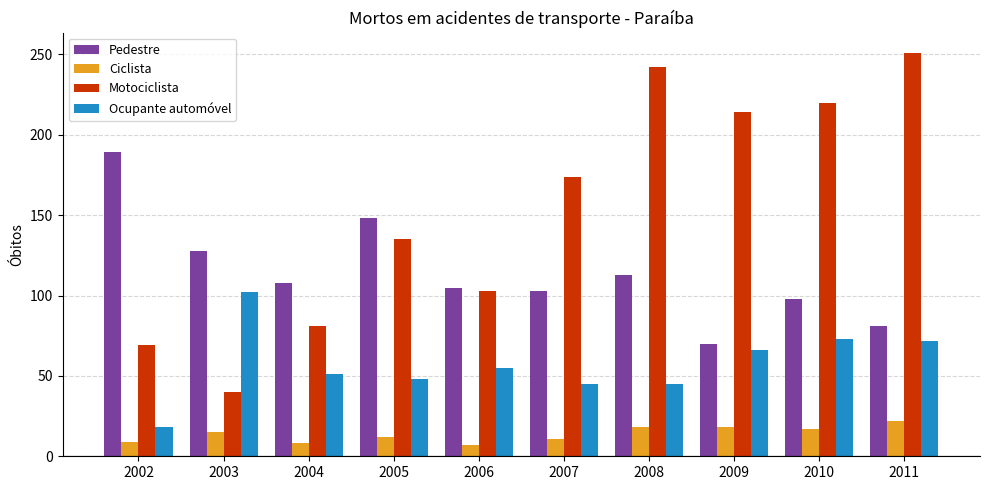

Rank the series by their maximum value, from lowest to highest.

Ciclista, Ocupante automóvel, Pedestre, Motociclista